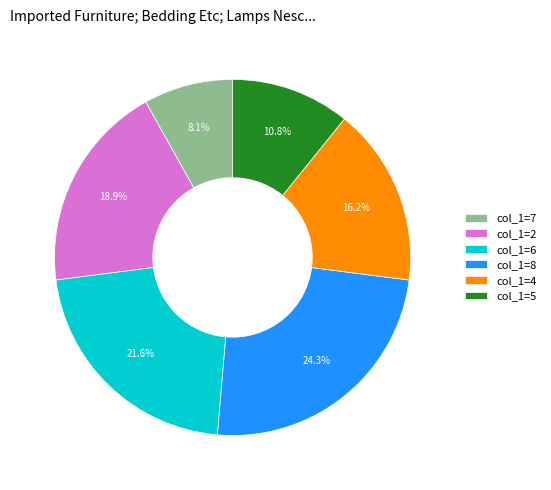

Rank the categories by value from lowest to highest.

col_1=7, col_1=5, col_1=4, col_1=2, col_1=6, col_1=8